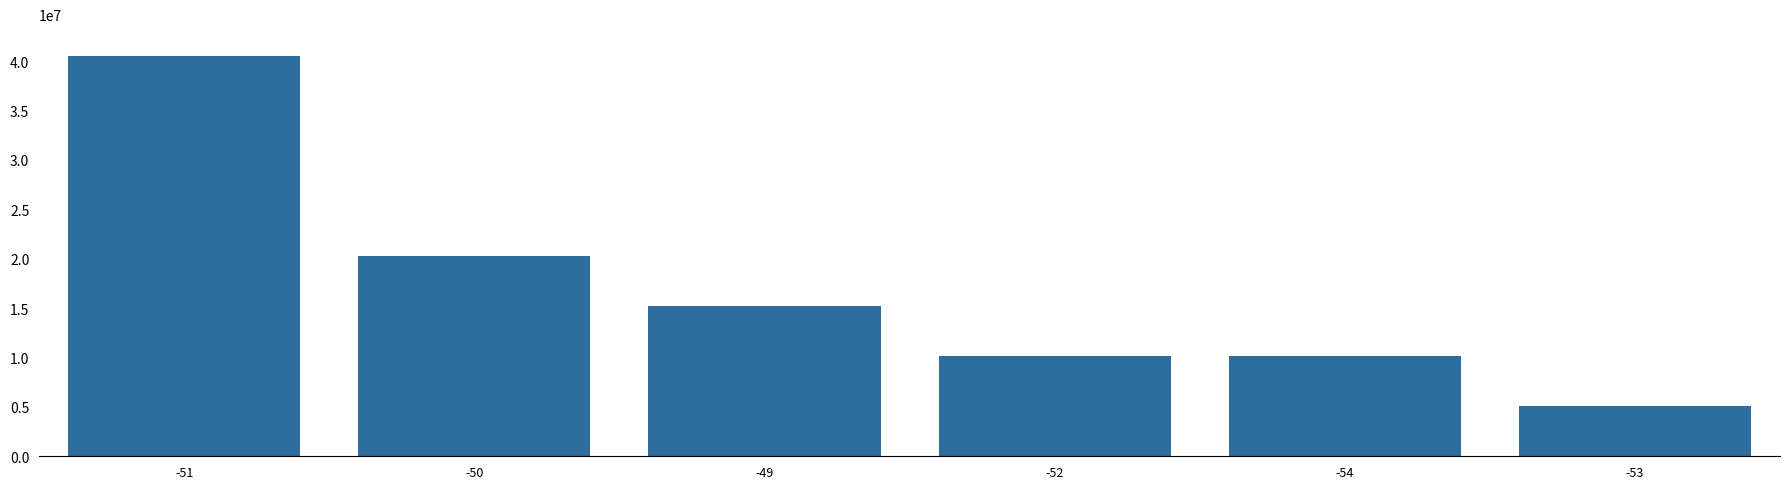

What is the minimum value shown in the chart?

5062329